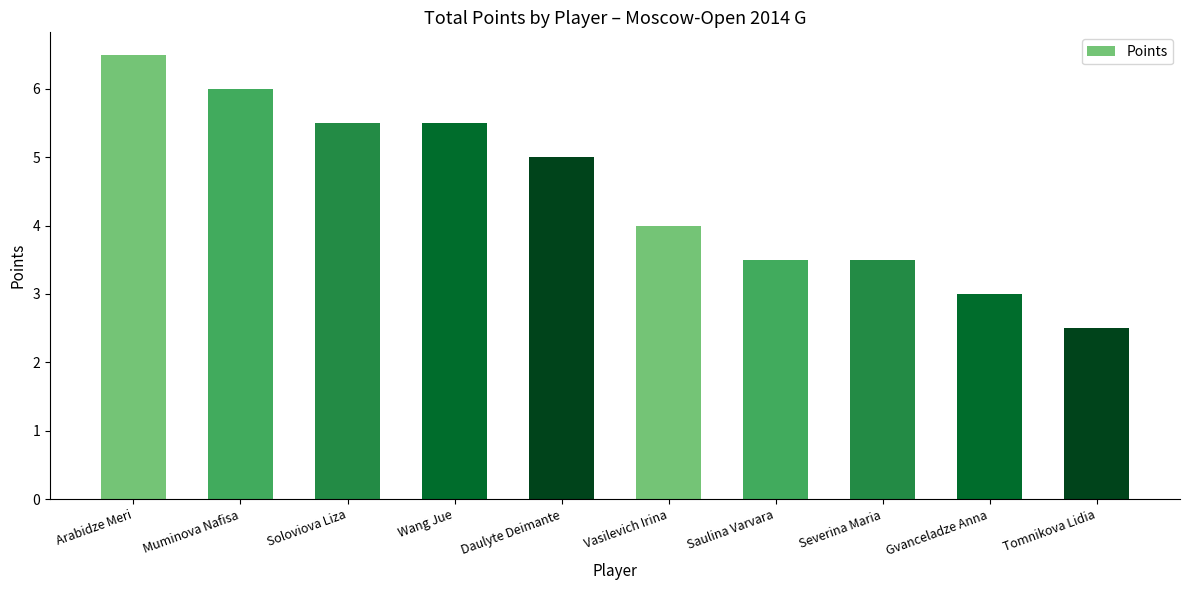

What is the label of the 10th bar from the left?

Tomnikova Lidia